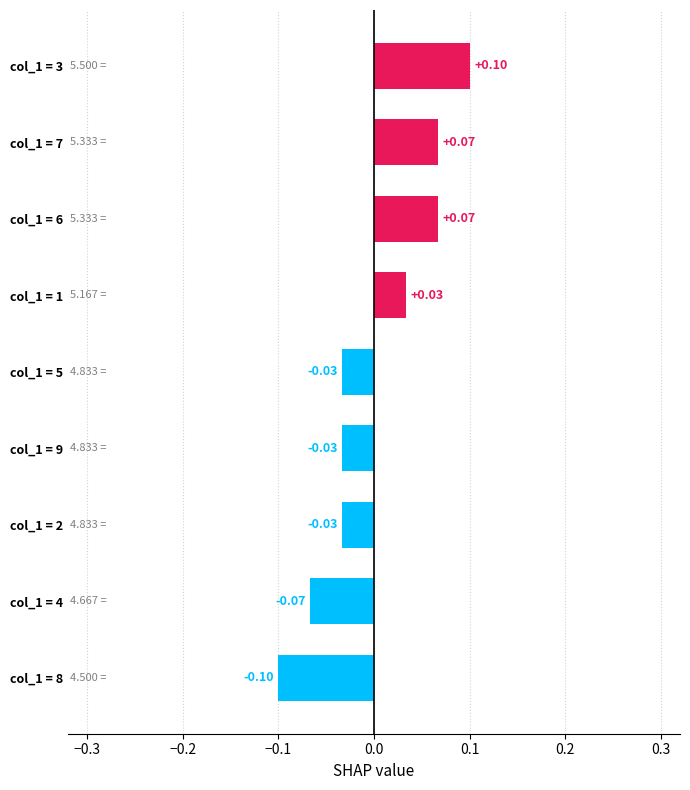

Between col_1 = 5 and col_1 = 6, which is larger?

col_1 = 6